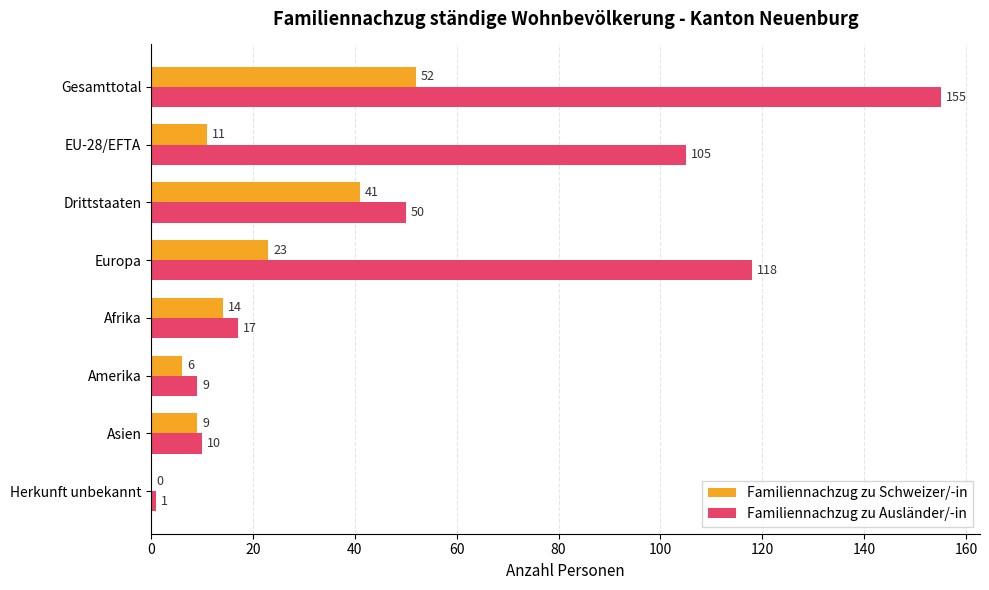

Where is Familiennachzug zu Schweizer/-in nearest to the value 26?

Europa